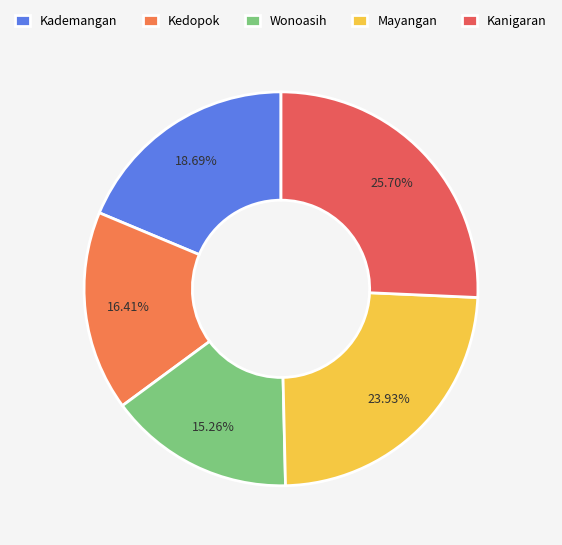

Is it true that Kedopok is 4% of the pie?

False